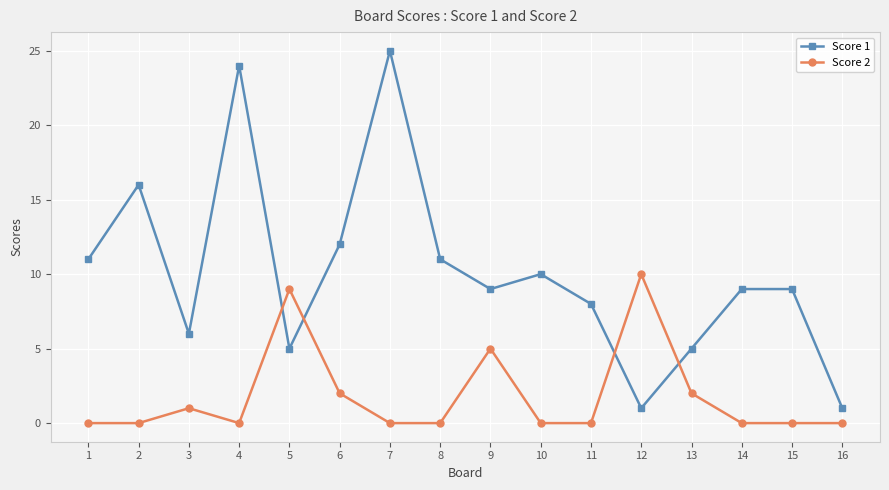

Reading left to right, extract all data points from this chart.

Score 1: 1=11	2=16	3=6	4=24	5=5	6=12	7=25	8=11	9=9	10=10	11=8	12=1	13=5	14=9	15=9	16=1
Score 2: 1=0	2=0	3=1	4=0	5=9	6=2	7=0	8=0	9=5	10=0	11=0	12=10	13=2	14=0	15=0	16=0